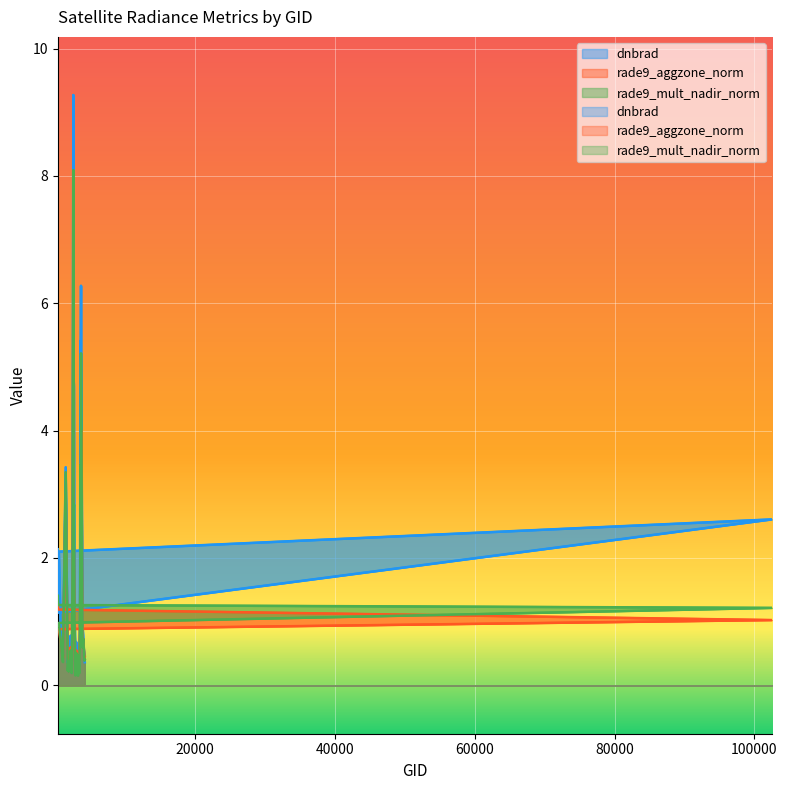

Reading right to left, extract all data points from this chart.

dnbrad: 0.4	0.4	0.7	1.0	4.9	6.3	5.1	5.4	0.8	0.4	0.3	0.2	0.5	0.7	0.3	0.9	1.0	4.7	4.8	9.3	2.6	0.7	0.2	0.6	0.8	0.3	0.5	0.5	0.4	0.2	0.4	0.4	3.4	0.5	0.7	2.1	2.6	1.1	1.3	2.1
rade9_aggzone_norm: 0.4	0.4	0.7	0.6	4.0	3.3	1.7	2.3	0.8	0.4	0.3	0.4	0.5	0.6	0.3	0.7	1.0	2.1	2.2	6.9	1.5	0.5	0.2	0.4	0.6	0.3	0.4	0.5	0.3	0.2	0.4	0.4	3.0	0.4	0.6	0.9	1.0	1.2	1.3	1.3
rade9_mult_nadir_norm: 0.4	0.4	0.7	0.6	4.2	5.2	2.4	3.5	0.8	0.2	0.3	0.2	0.5	0.5	0.2	0.6	1.0	2.8	2.7	8.1	2.2	0.5	0.2	0.3	0.5	0.3	0.4	0.3	0.2	0.2	0.3	0.2	3.3	0.4	0.6	1.0	1.2	1.3	1.3	1.4